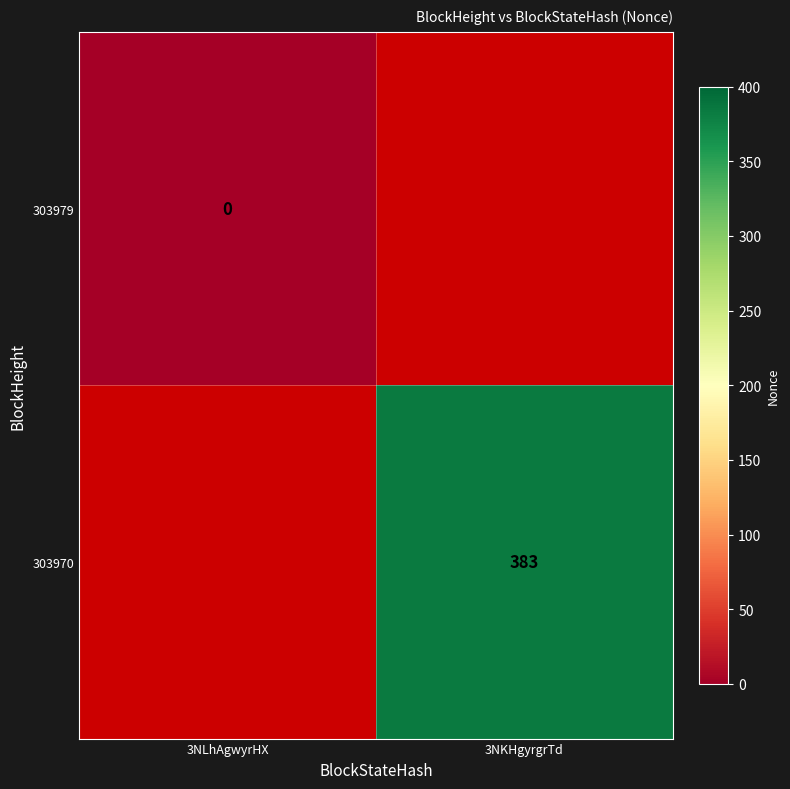

True or false: 303970 has a value of 383 at 3NKHgyrgrTd.

True